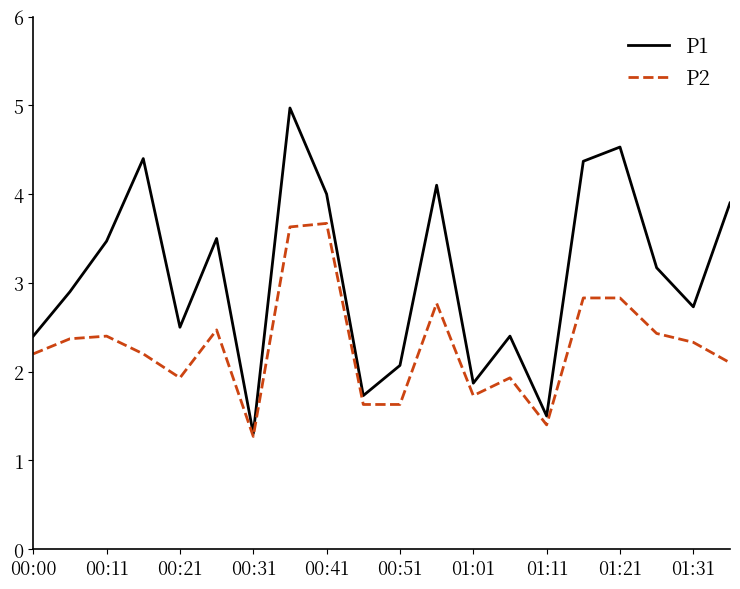

Which series has the largest range (max minus min)?

P1